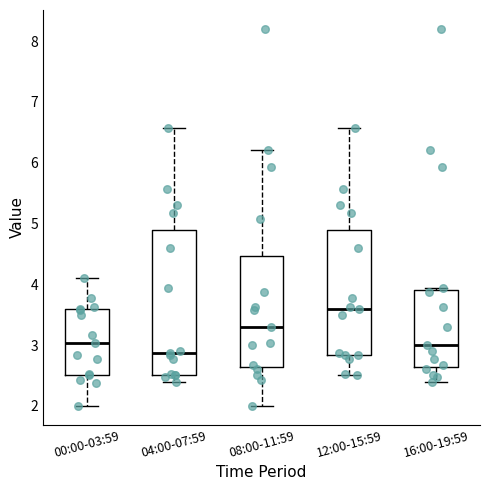

Reading left to right, transcribe this box plot: for each box, give where its median line is, the range the box spans, and where its two whiskers end, as read against the y-axis. The values are not printed on the chart, so give them approximately, as read against the axis.

00:00-03:59: median 3.0, box 2.5 to 3.6, whiskers 2.0 to 4.1
04:00-07:59: median 2.9, box 2.5 to 4.9, whiskers 2.4 to 6.6
08:00-11:59: median 3.3, box 2.6 to 4.5, whiskers 2.0 to 6.2
12:00-15:59: median 3.6, box 2.8 to 4.9, whiskers 2.5 to 6.6
16:00-19:59: median 3.0, box 2.6 to 3.9, whiskers 2.4 to 3.9